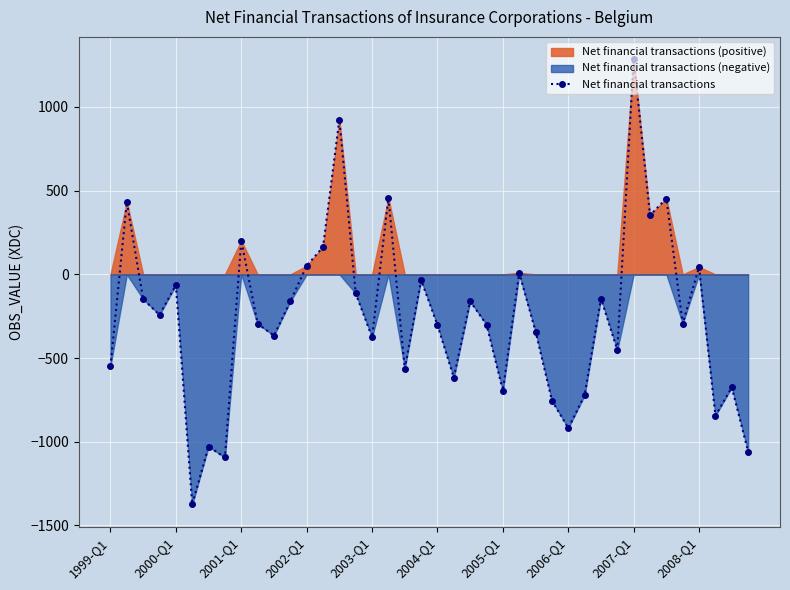

Between 19 and 38, which is larger?

19